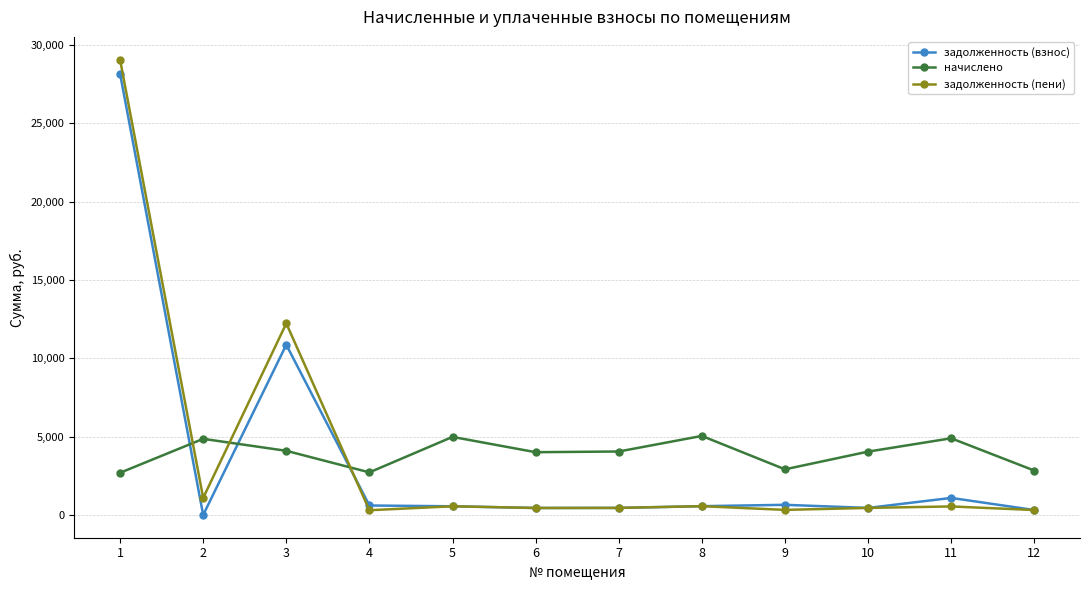

What is the lowest value of the начислено series?

2692.4